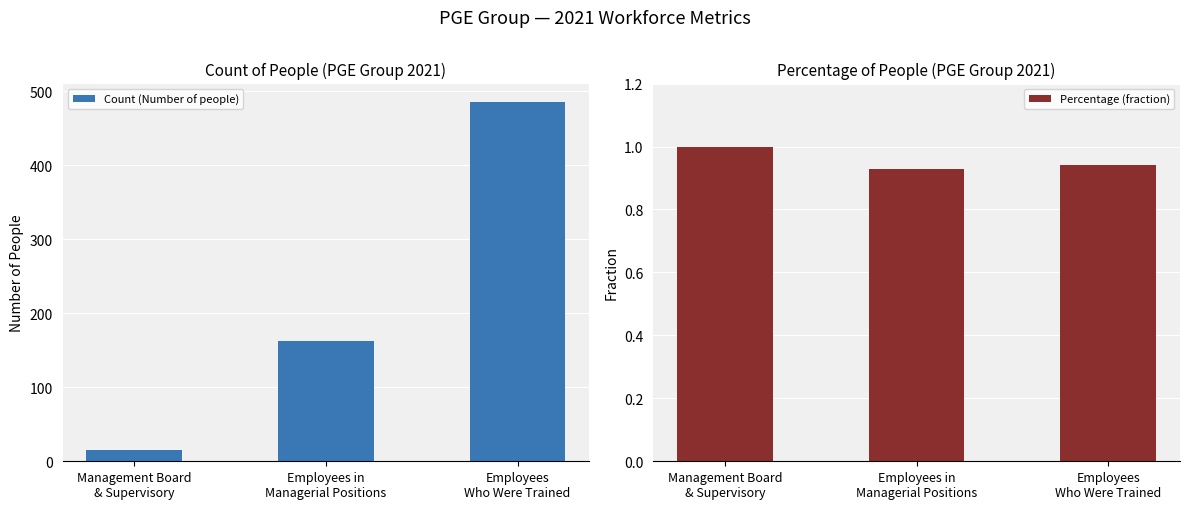

What is the value of the Percentage (fraction) bar at the 2nd from the left?

0.9